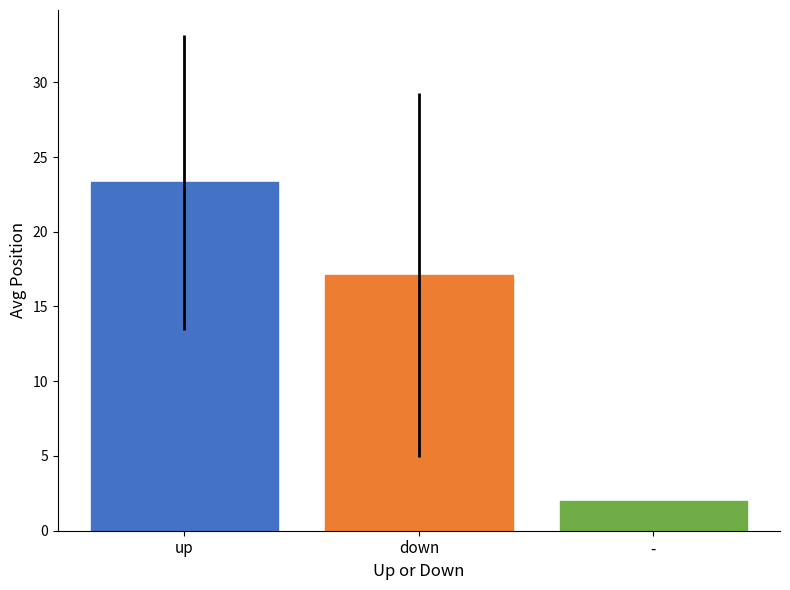

What position from the right is down?

2